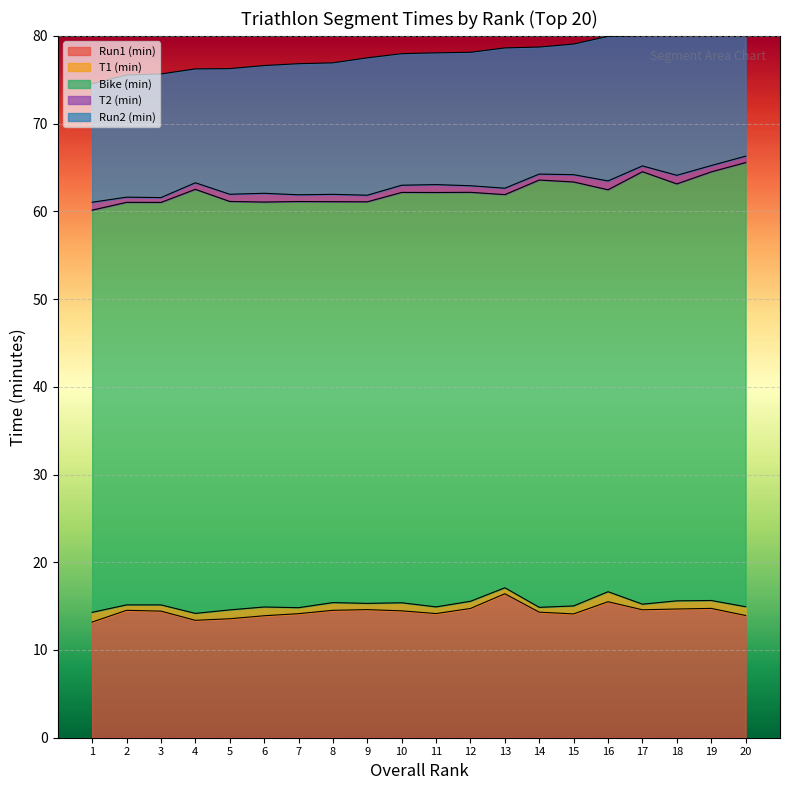

List the labels in order of Bike (min) value, smallest first.

13, 8, 9, 16, 1, 3, 2, 6, 7, 5, 12, 10, 11, 18, 15, 4, 14, 19, 17, 20